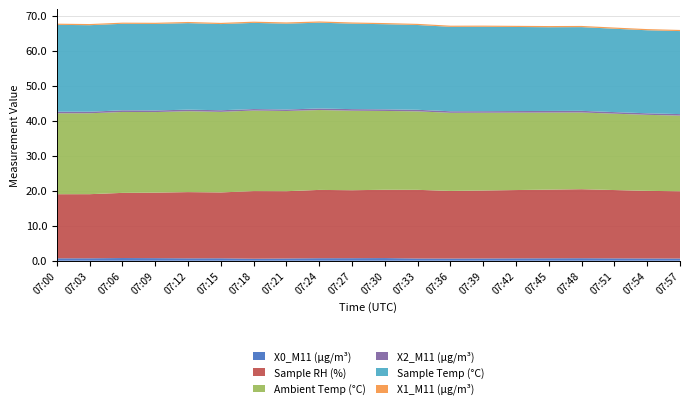

Reading right to left, list all the values displayed in this chart.

X0_M11 (μg/m³): 0.6	0.7	0.7	0.7	0.7	0.7	0.7	0.6	0.6	0.8	0.7	0.7	0.7	0.6	0.7	0.7	0.7	0.8	0.7	0.7
Sample RH (%): 19.2	19.3	19.5	19.7	19.6	19.5	19.4	19.3	19.6	19.5	19.4	19.5	19.2	19.3	18.8	18.9	18.7	18.6	18.3	18.3
Ambient Temp (°C): 21.6	21.7	21.8	21.9	22.0	22.1	22.2	22.3	22.4	22.5	22.7	22.8	22.9	23.0	23.0	23.1	23.0	23.1	23.1	23.1
X2_M11 (μg/m³): 0.4	0.4	0.5	0.5	0.5	0.5	0.4	0.4	0.5	0.5	0.5	0.4	0.4	0.4	0.5	0.4	0.5	0.5	0.4	0.5
Sample Temp (°C): 23.7	23.7	23.8	23.9	23.9	24.0	24.1	24.1	24.2	24.3	24.4	24.5	24.5	24.6	24.6	24.7	24.7	24.7	24.7	24.8
X1_M11 (μg/m³): 0.3	0.3	0.3	0.3	0.3	0.3	0.3	0.3	0.3	0.3	0.3	0.3	0.3	0.3	0.3	0.3	0.3	0.3	0.3	0.3